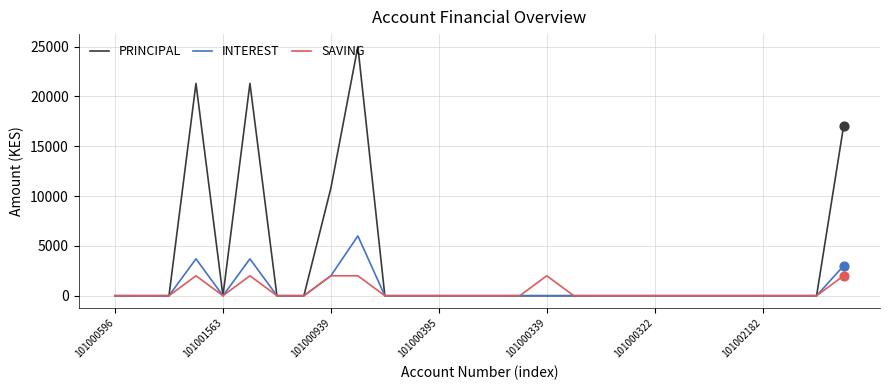

Rank the series by their maximum value, from highest to lowest.

PRINCIPAL, INTEREST, SAVING